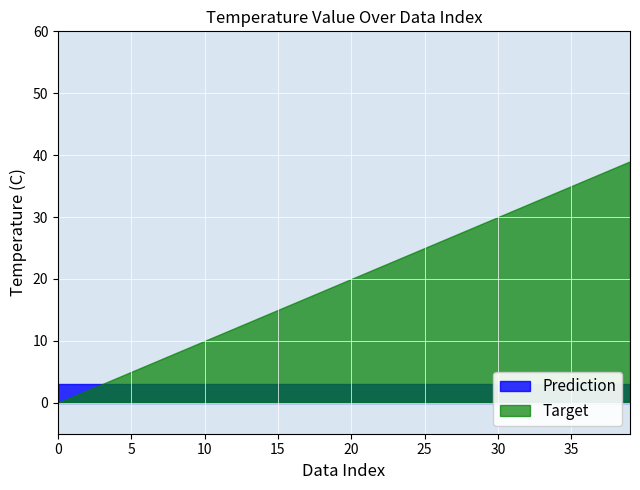

How many times do Prediction and Target cross each other?

1